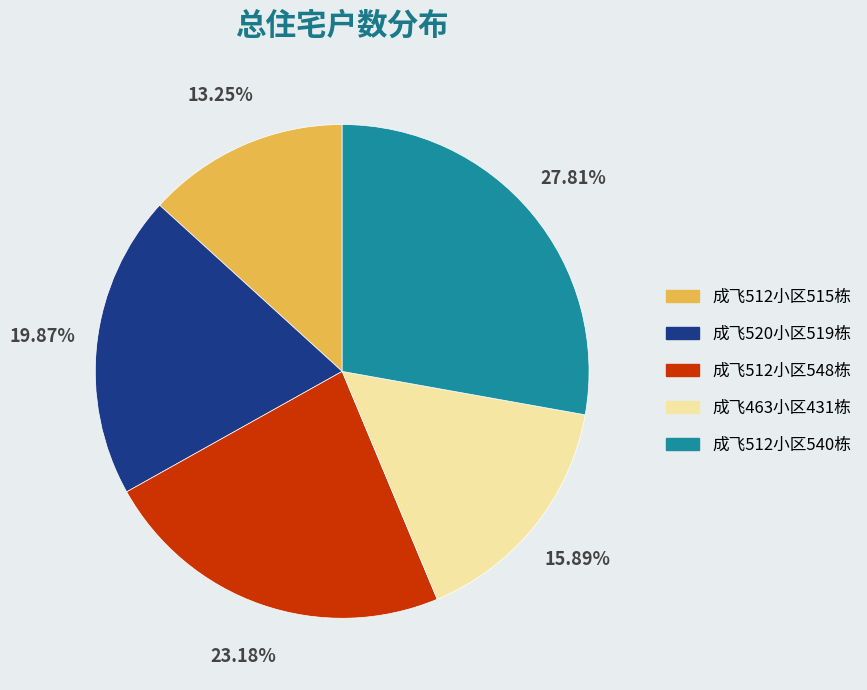

Which slice is the largest?

成飞512小区540栋